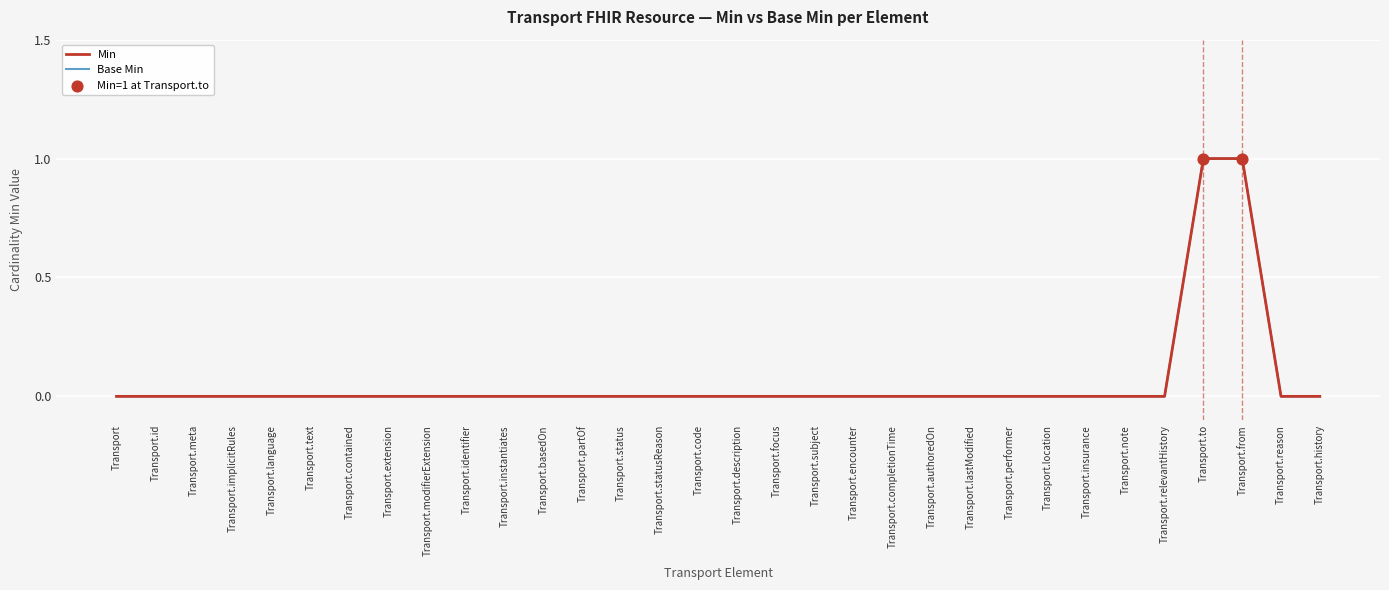

At which category is the sum across all series the highest?

Transport.to